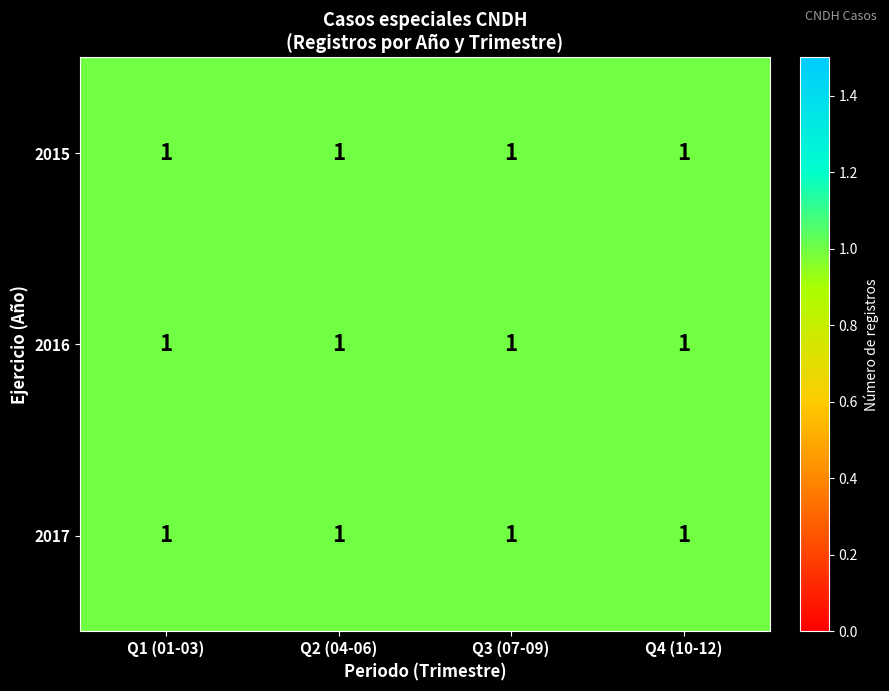

Rank the categories by Q2 value from highest to lowest.

0, 1, 2, 3